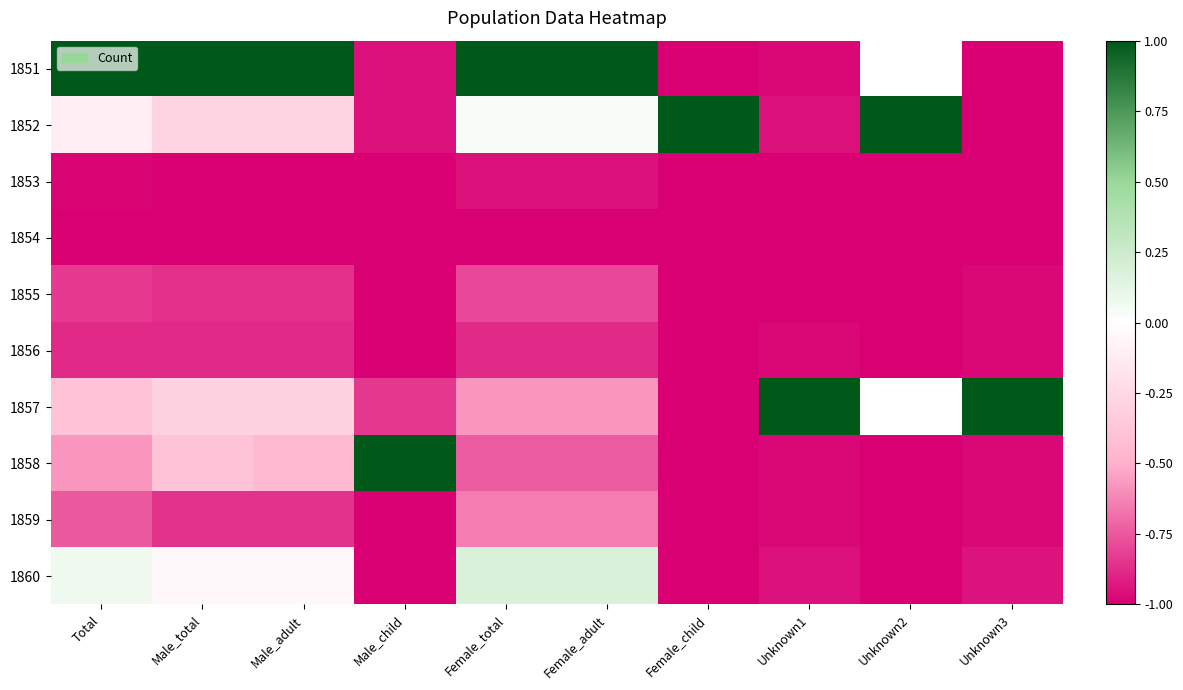

What is the spread (max minus min) of values at Total?

2.0